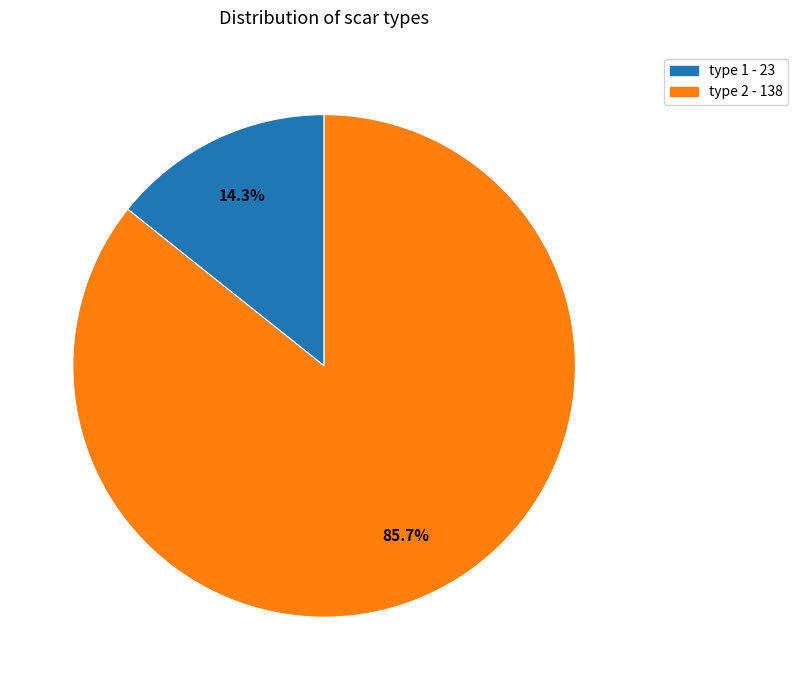

Is there any slice that represents more than half of the pie?

Yes